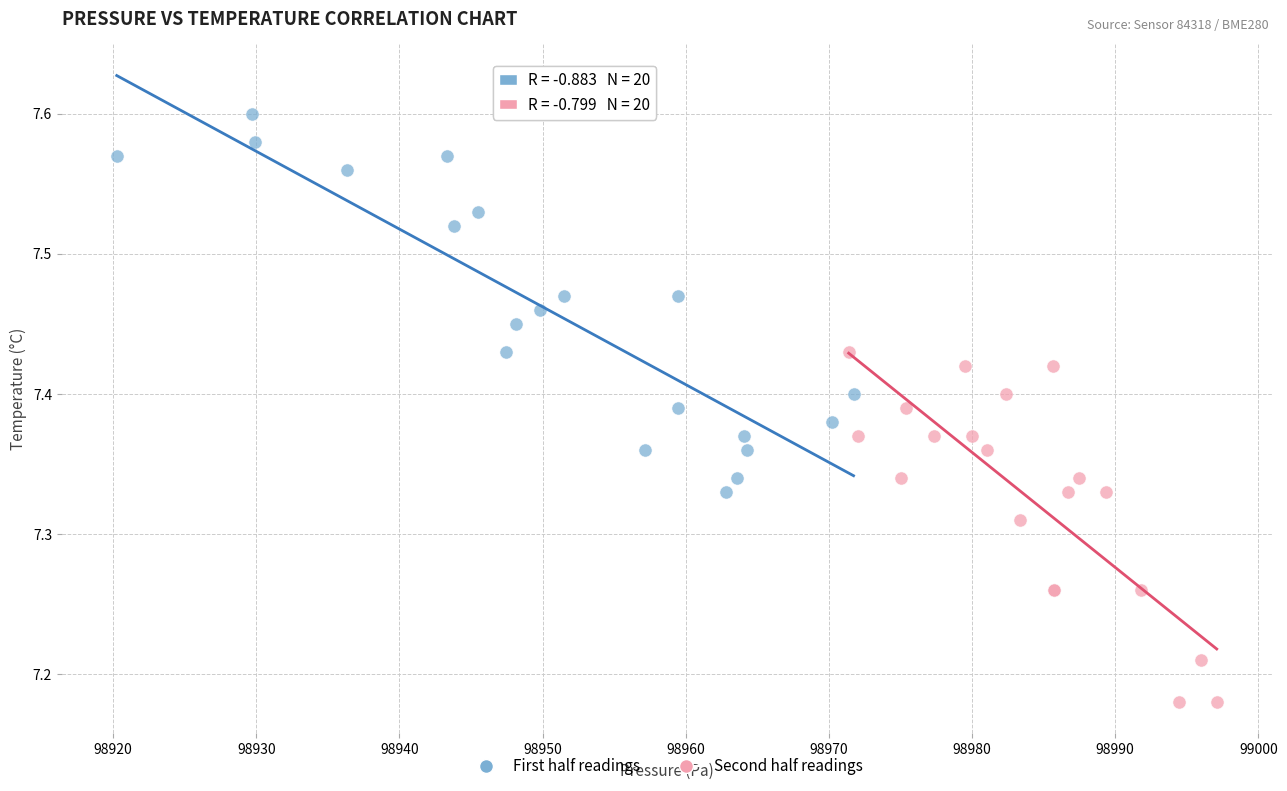

Which series reaches the maximum Y coordinate?

First half readings